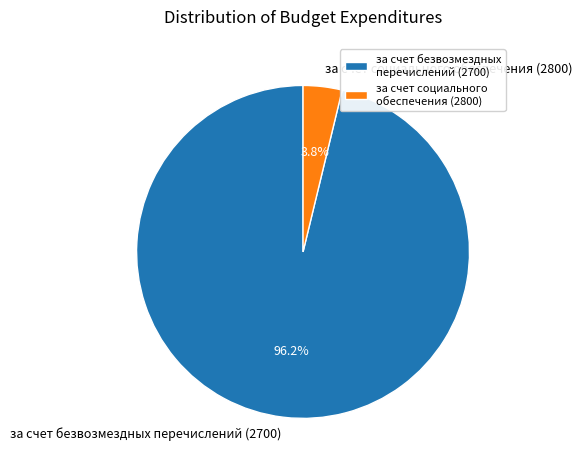

To the nearest percent, what is the combined percentage of за счет безвозмездных перечислений (2700) and за счет социального обеспечения (2800)?

100%